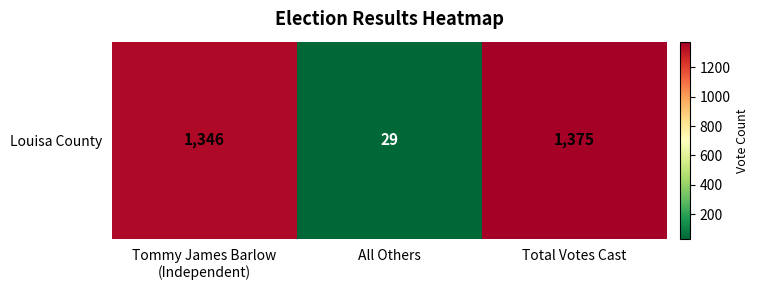

Which label corresponds to the largest value in the chart?

Total Votes Cast